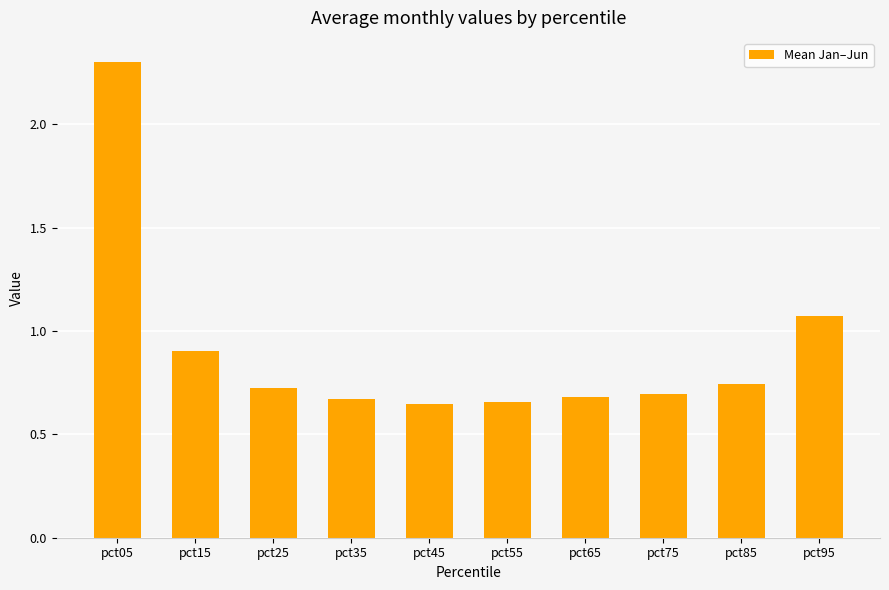

What is the value of the 2nd bar from the left?

0.9